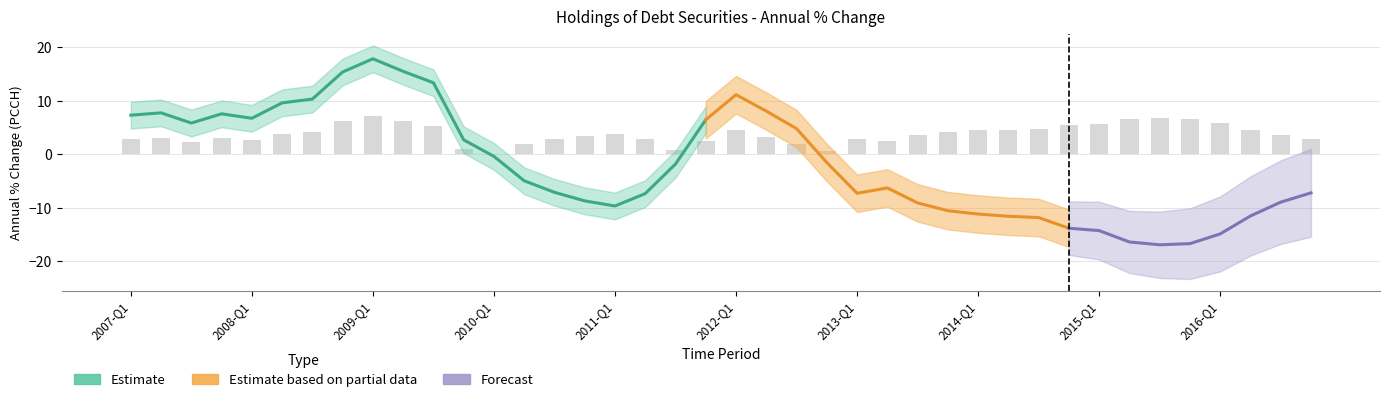

Rank the categories by value from highest to lowest.

2009-Q1, 2009-Q2, 2008-Q4, 2009-Q3, 2012-Q1, 2008-Q3, 2008-Q2, 2012-Q2, 2007-Q2, 2007-Q4, 2007-Q1, 2008-Q1, 2011-Q4, 2007-Q3, 2012-Q3, 2009-Q4, 2010-Q1, 2012-Q4, 2011-Q3, 2010-Q2, 2013-Q2, 2010-Q3, 2016-Q4, 2013-Q1, 2011-Q2, 2010-Q4, 2016-Q3, 2013-Q3, 2011-Q1, 2013-Q4, 2014-Q1, 2016-Q2, 2014-Q2, 2014-Q3, 2014-Q4, 2015-Q1, 2016-Q1, 2015-Q2, 2015-Q4, 2015-Q3